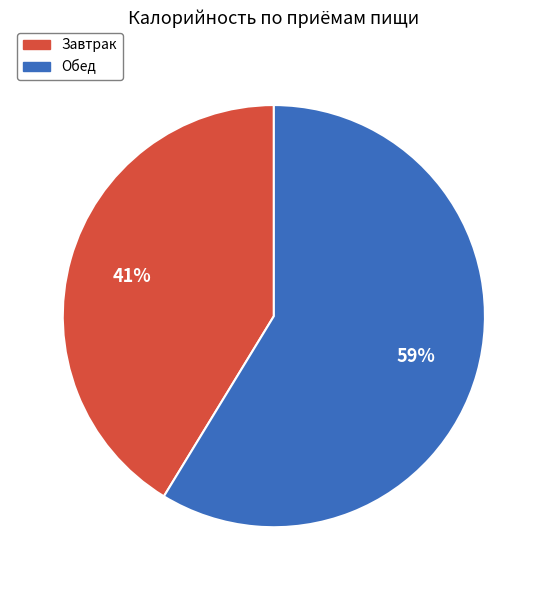

Count the number of slices in the pie.

2